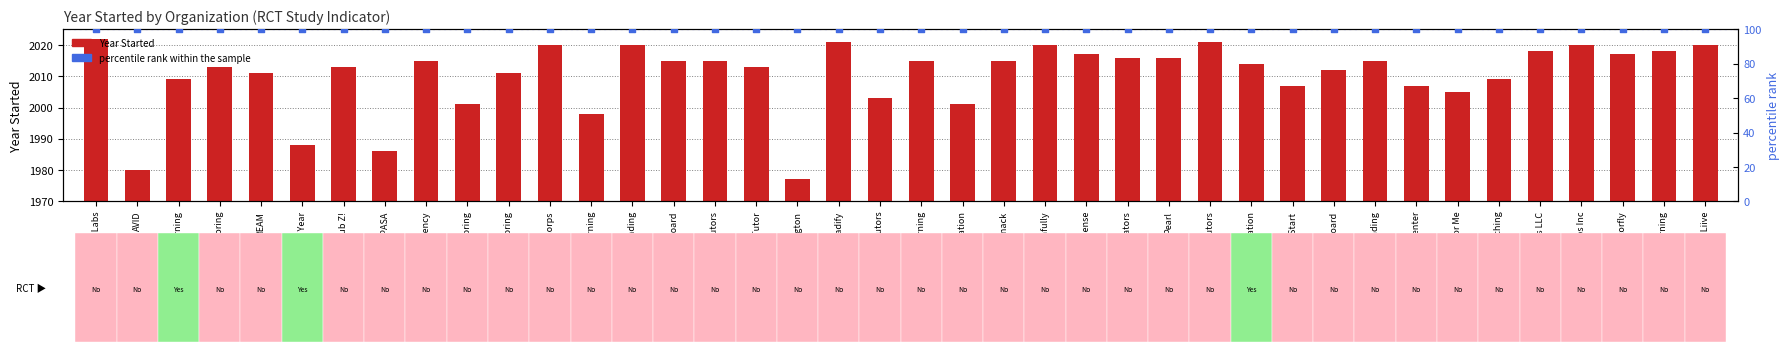

What is the total value across all series at Edficiency?

2115